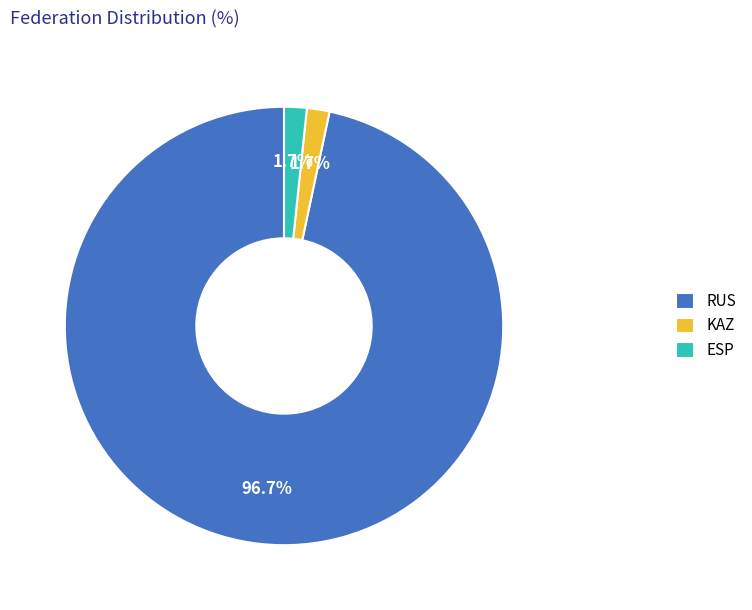

What portion of the pie excludes ESP?

98.3%